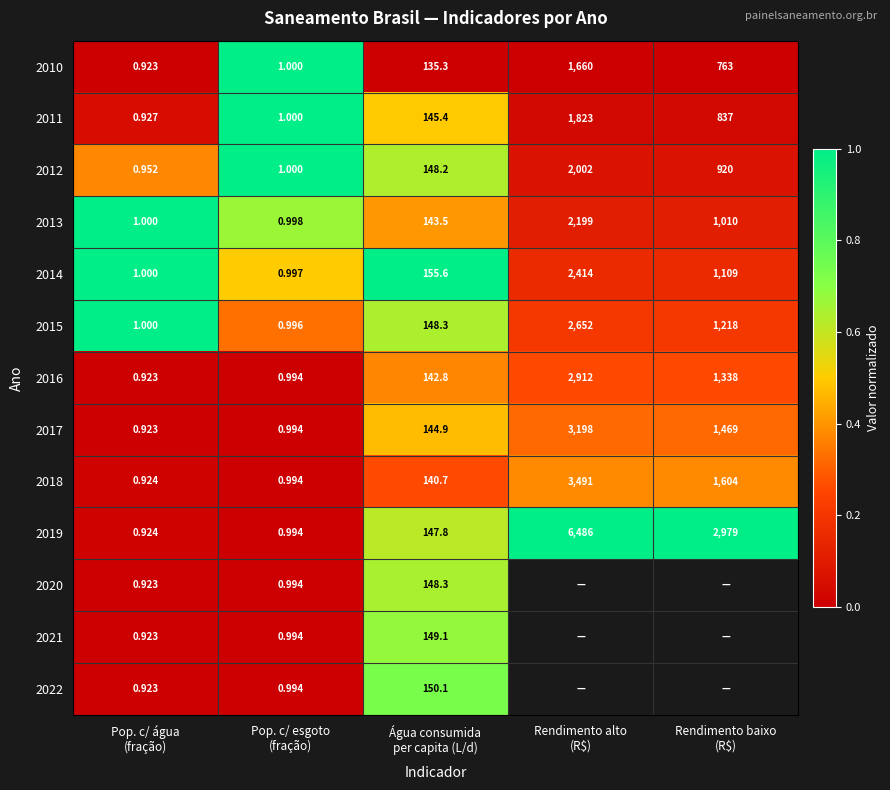

How many series are shown in this chart?

13